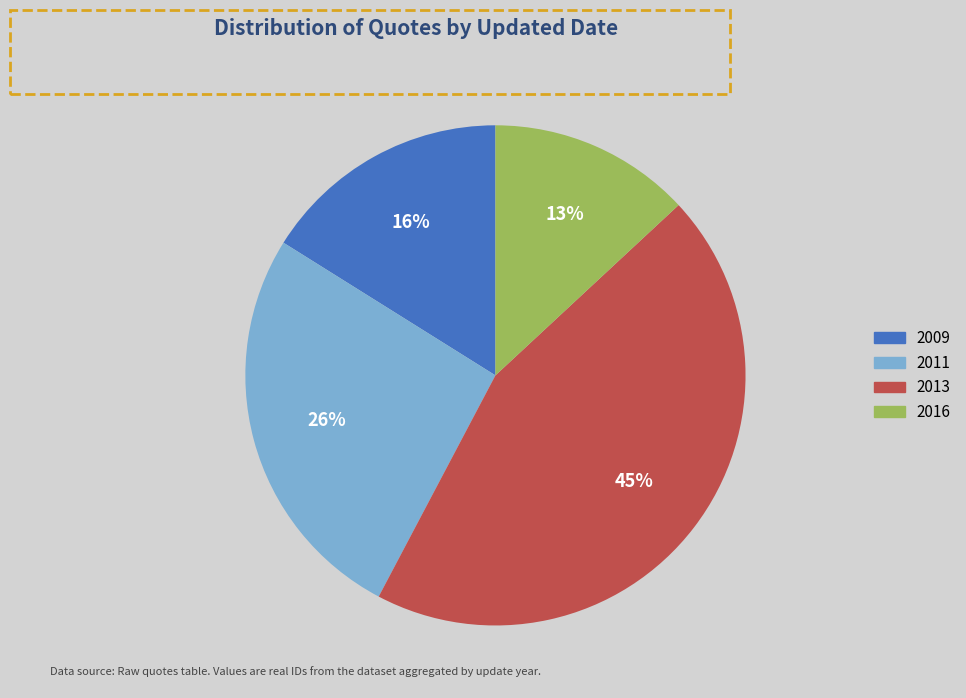

To the nearest percent, what is the average slice percentage?

25%